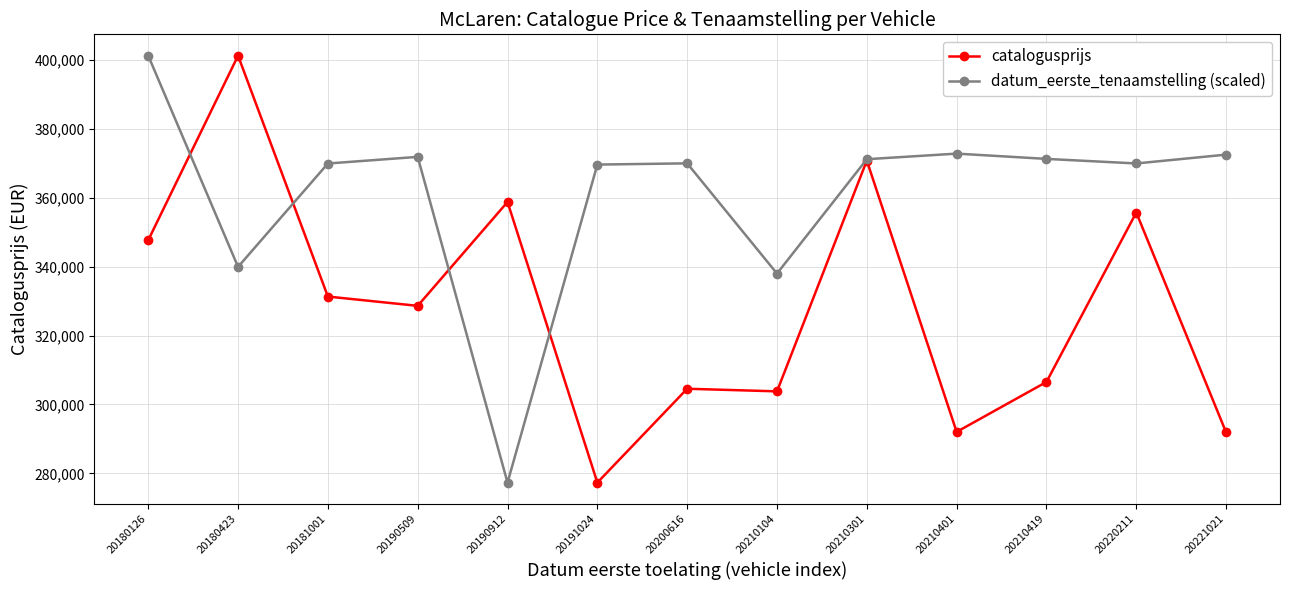

Read the catalogusprijs value at 20210104.

303812.0